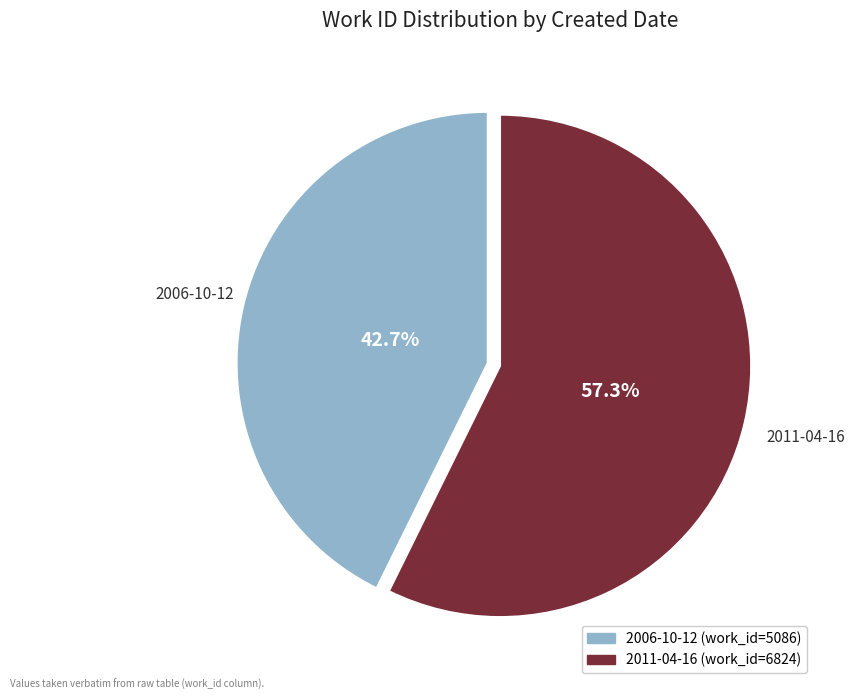

Which slice is the largest?

2011-04-16